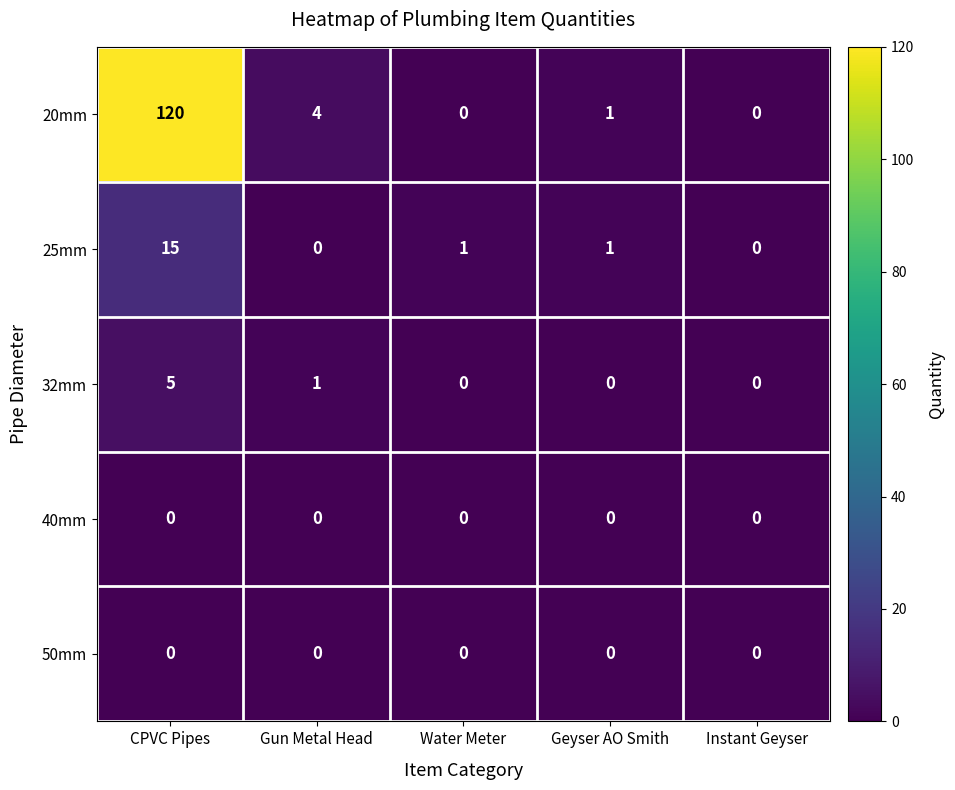

At which category is the sum across all series the highest?

CPVC Pipes